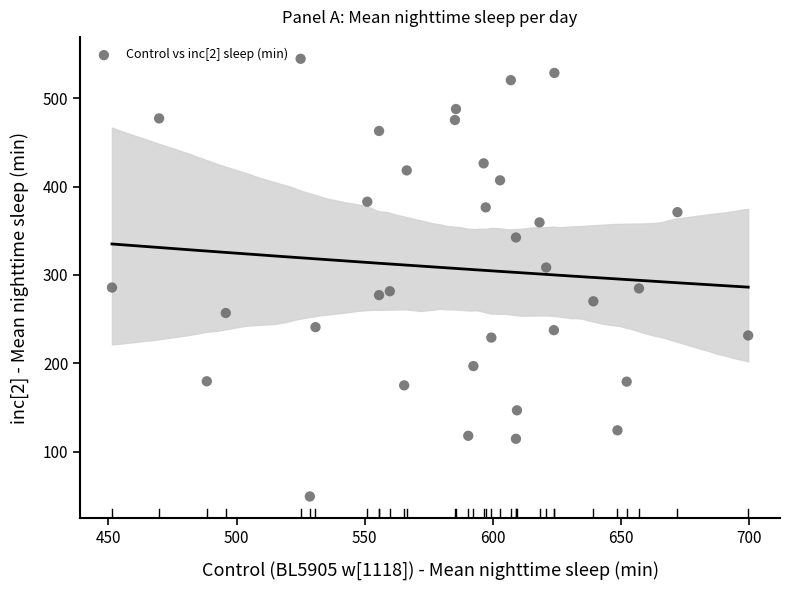

What is the range of Y values (max minus min)?

494.8